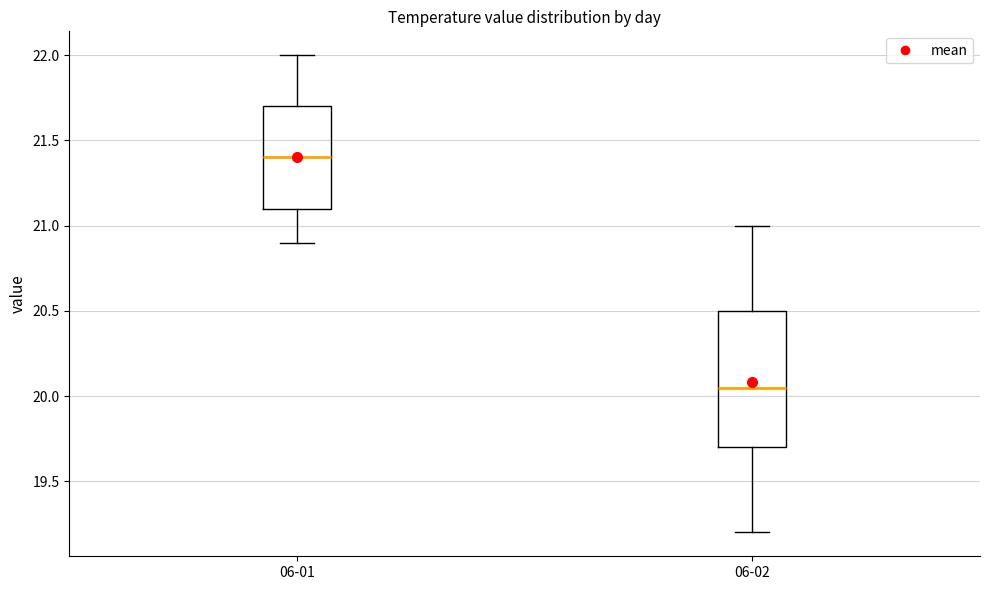

Where does the median line of the box for 06-02 sit on the y-axis? The values are not printed on the chart, so give them approximately, as read against the axis.

20.05